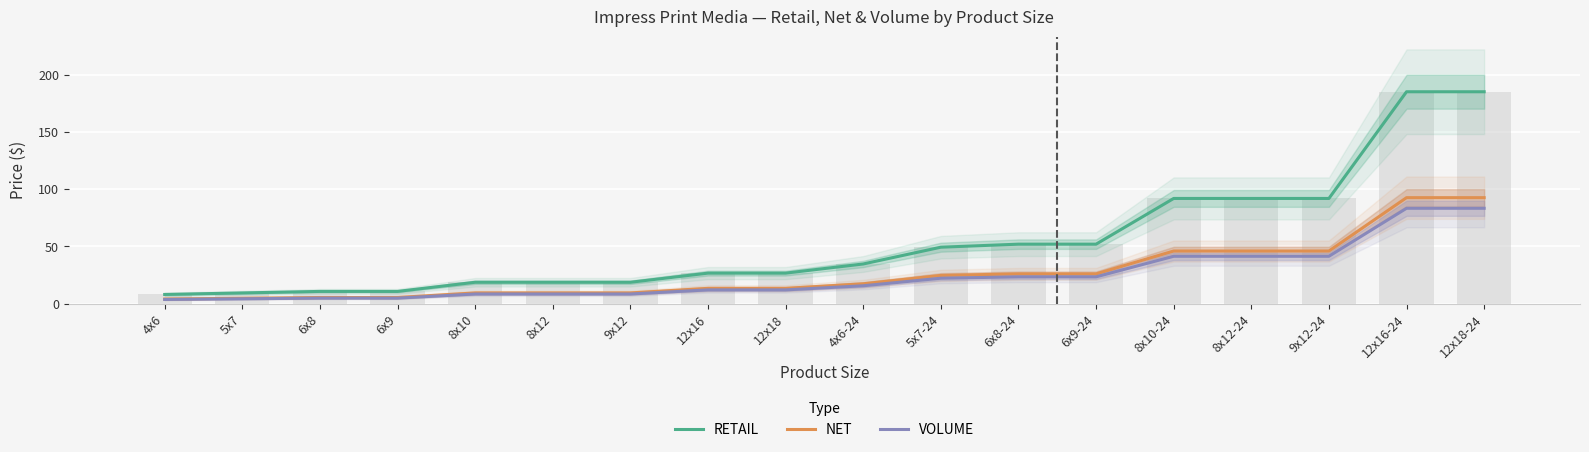

What is the sum of all VOLUME values?

441.8